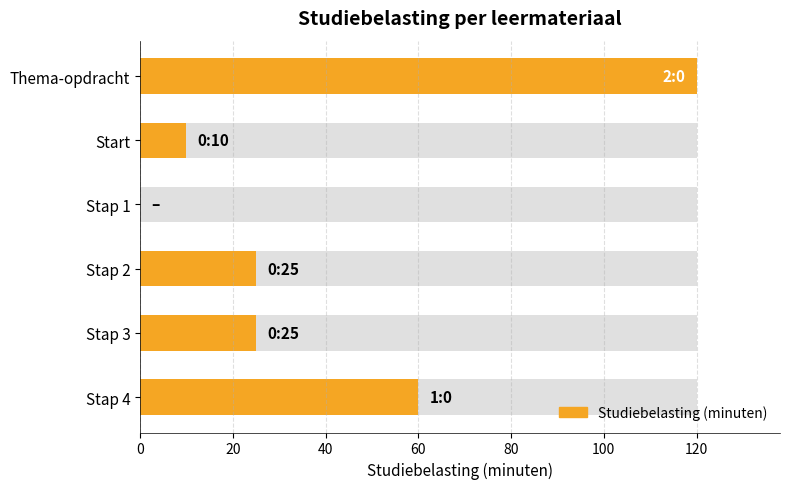

What is the change in value from 20 to 80?

+15